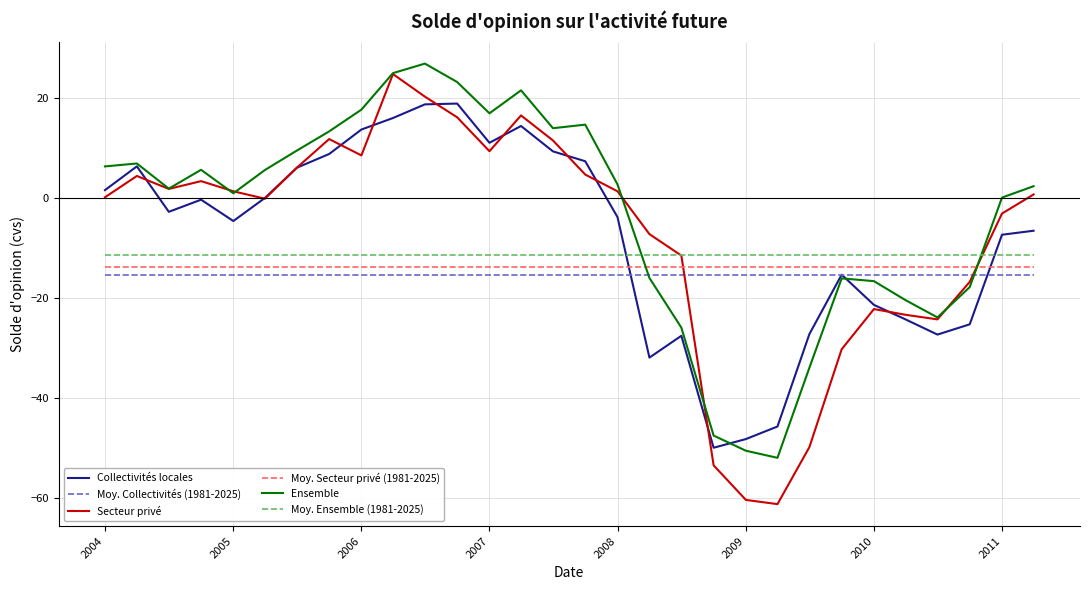

What is the maximum value shown in the chart?

26.8